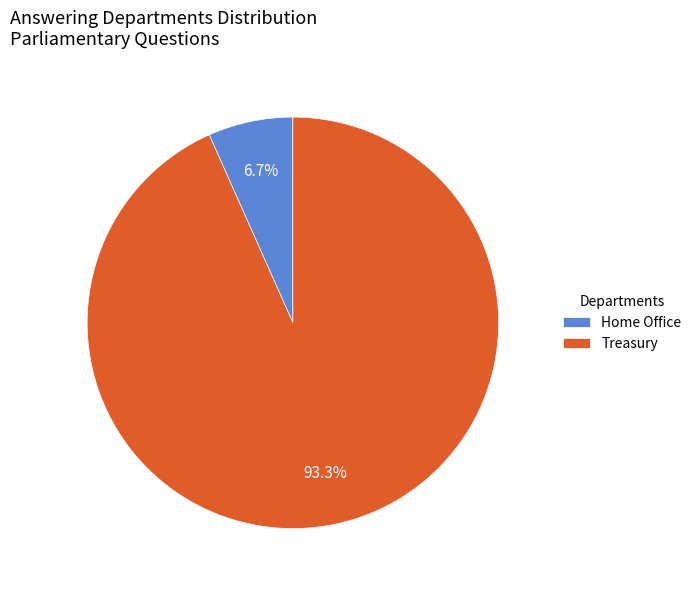

What portion of the pie excludes Treasury?

6.7%